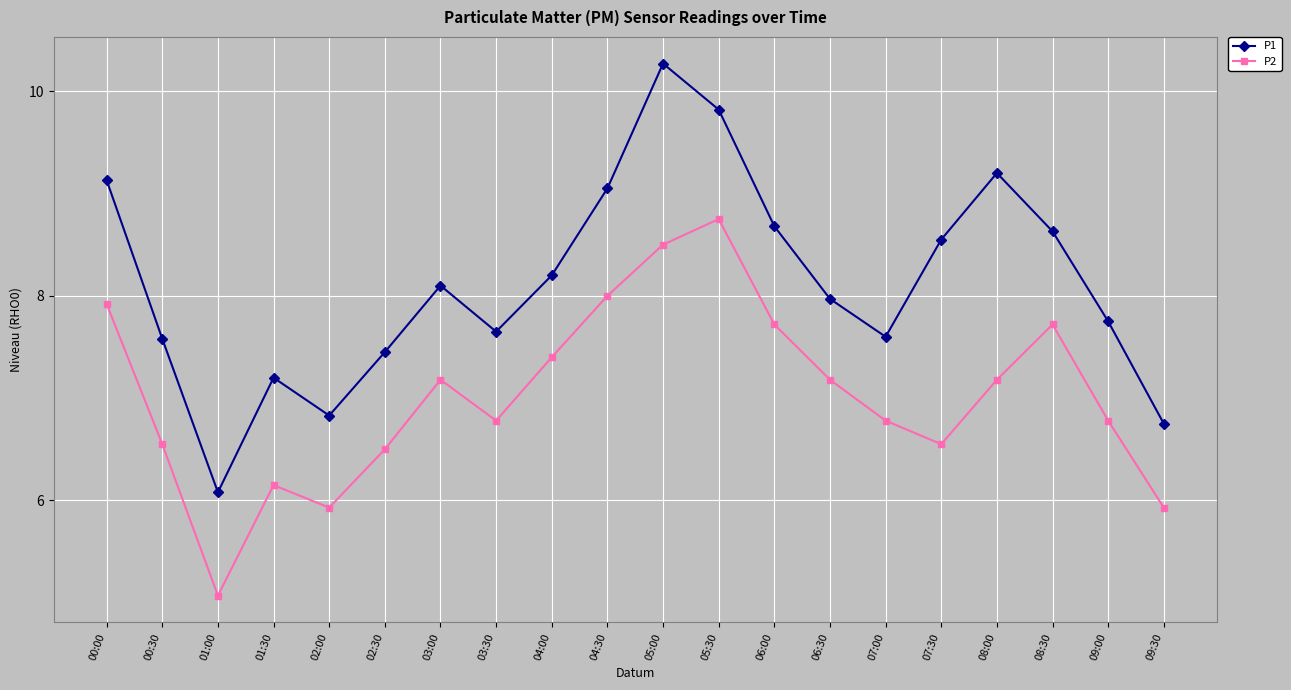

At how many categories does at least one series exceed 8?

10